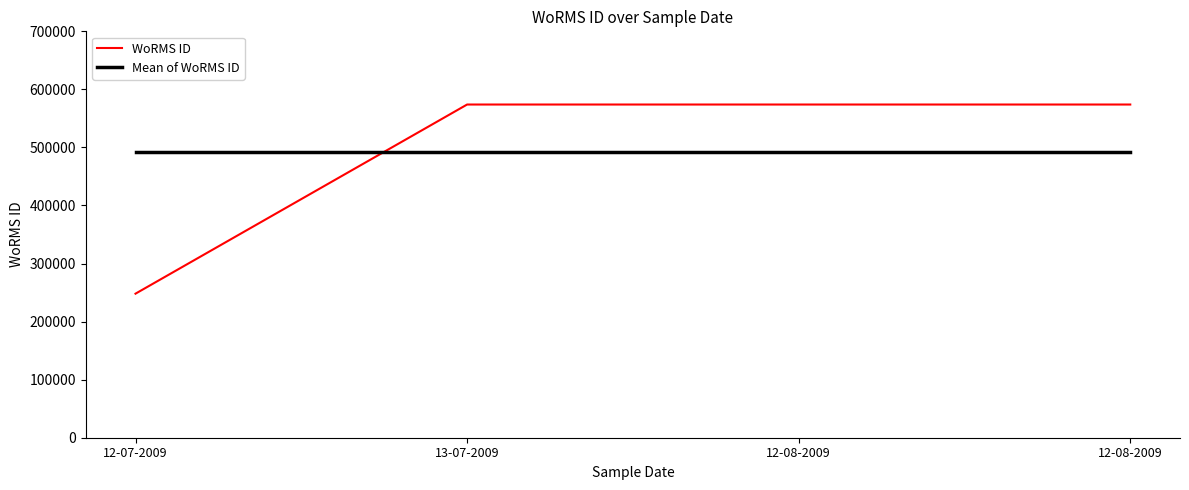

True or false: WoRMS ID and Mean of WoRMS ID intersect in this chart.

True